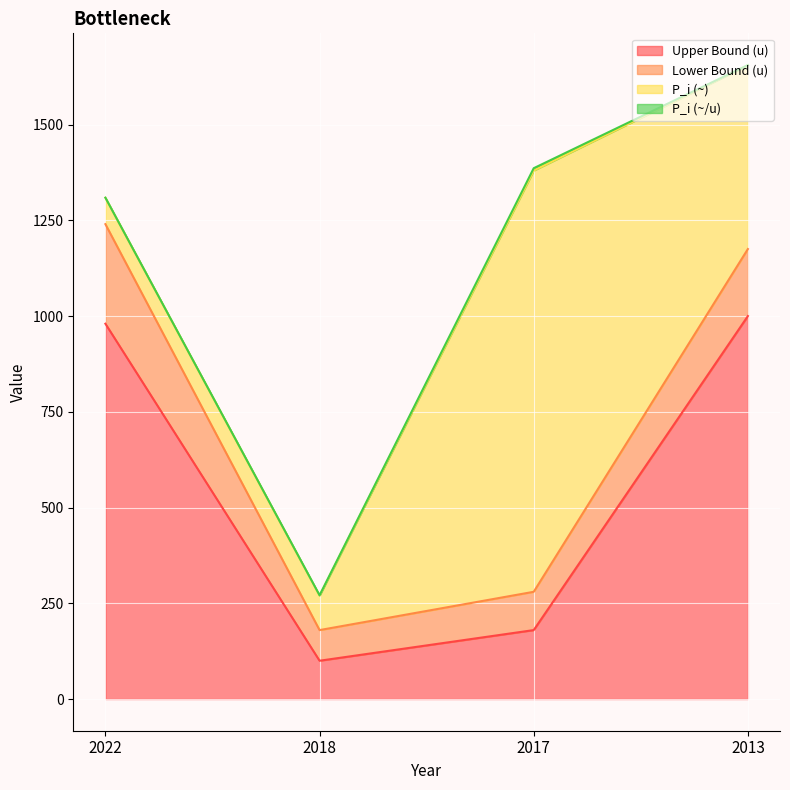

What is the total value across all series at 2013?

1655.5